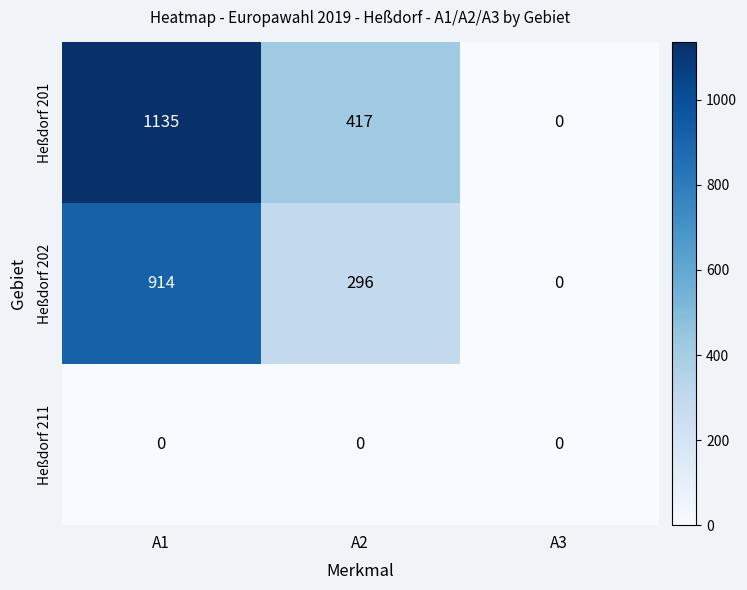

What is the maximum value shown in the chart?

1135